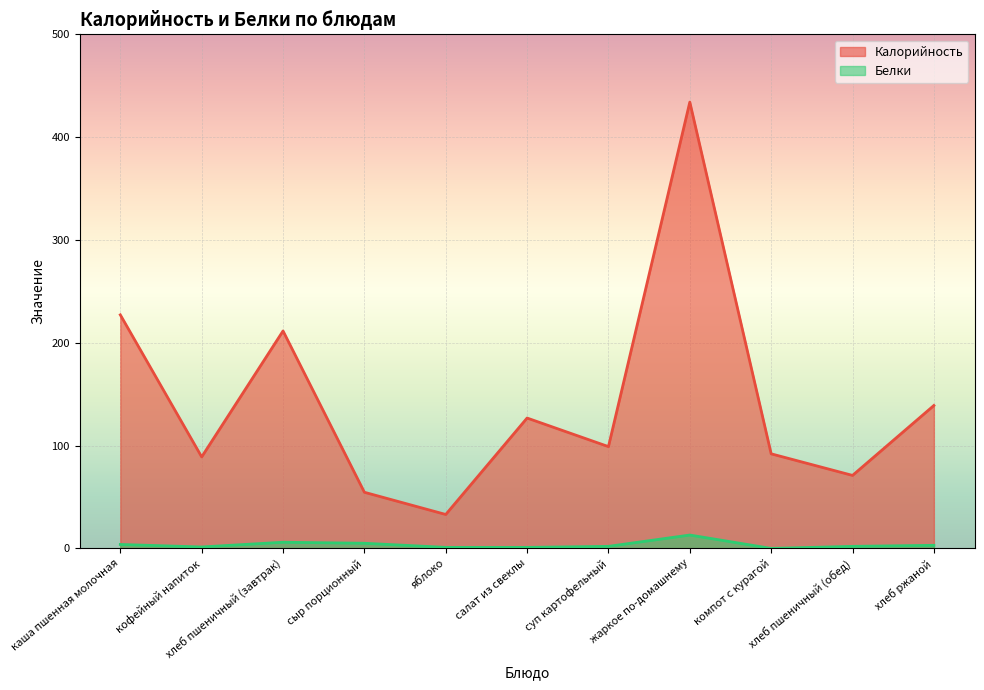

What is the highest value of the Калорийность series?

434.1